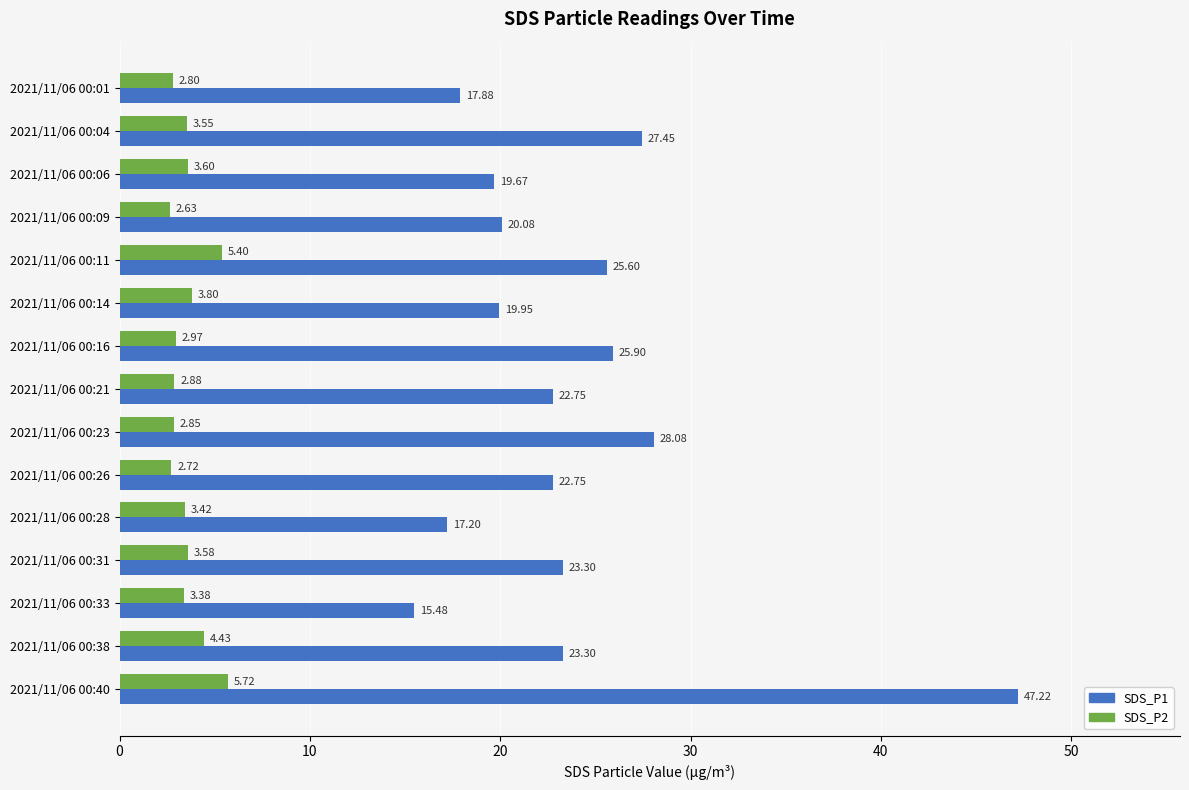

What is the maximum value shown in the chart?

47.2